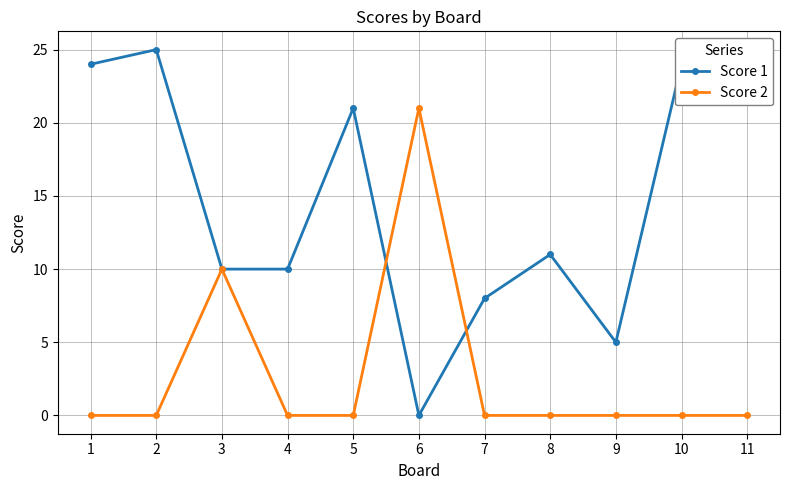

Where do Score 1 and Score 2 first cross each other?

5 and 6